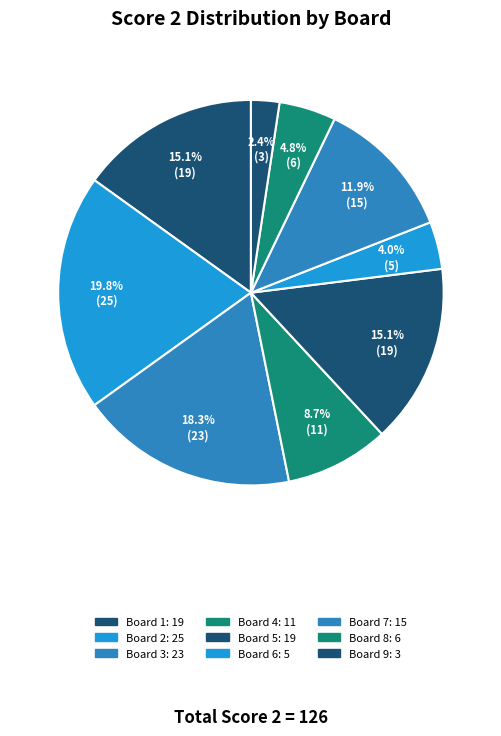

How many slices are in this pie chart?

9